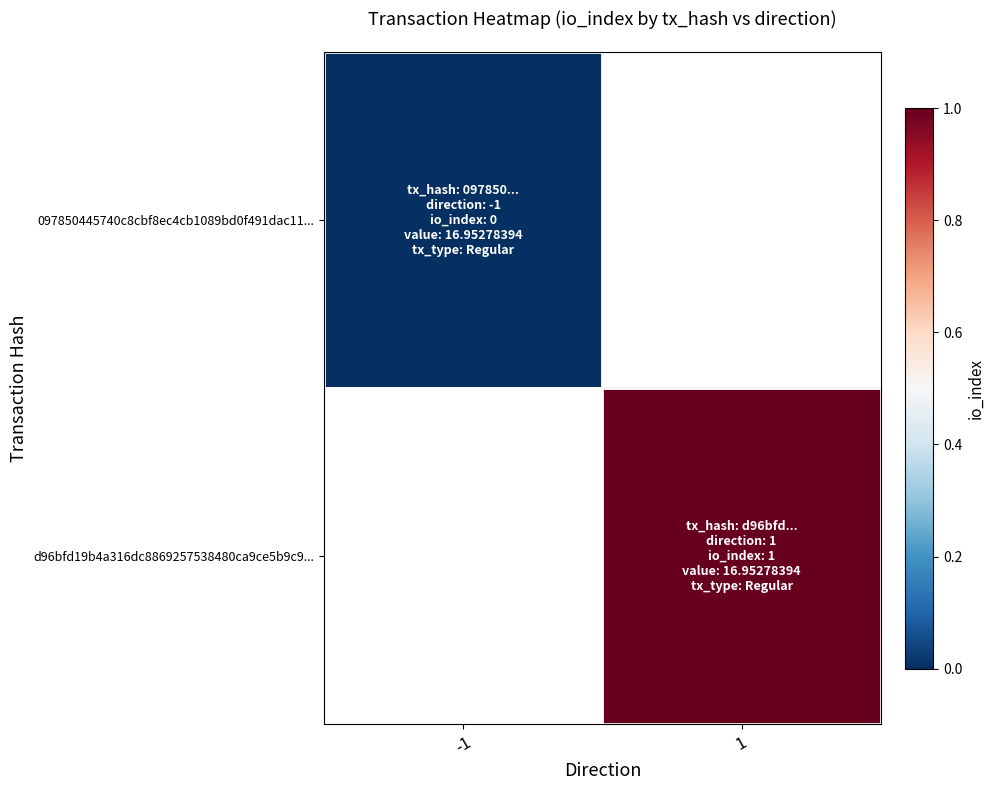

At 1, list the series in order from smallest to largest.

097850445740c8cbf8ec4cb1089bd0f491dac11..., d96bfd19b4a316dc8869257538480ca9ce5b9c9...